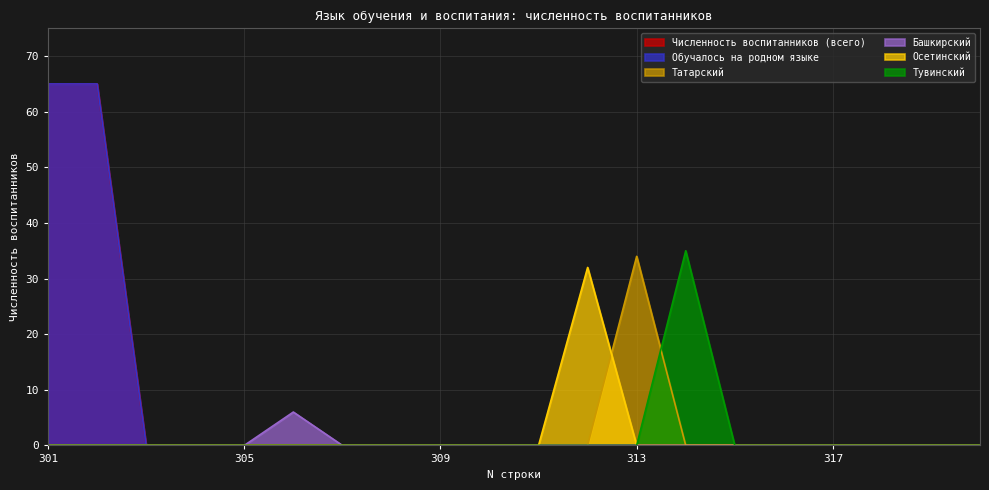

Is the value of Татарский at 308 greater than the value of Осетинский at 302?

No